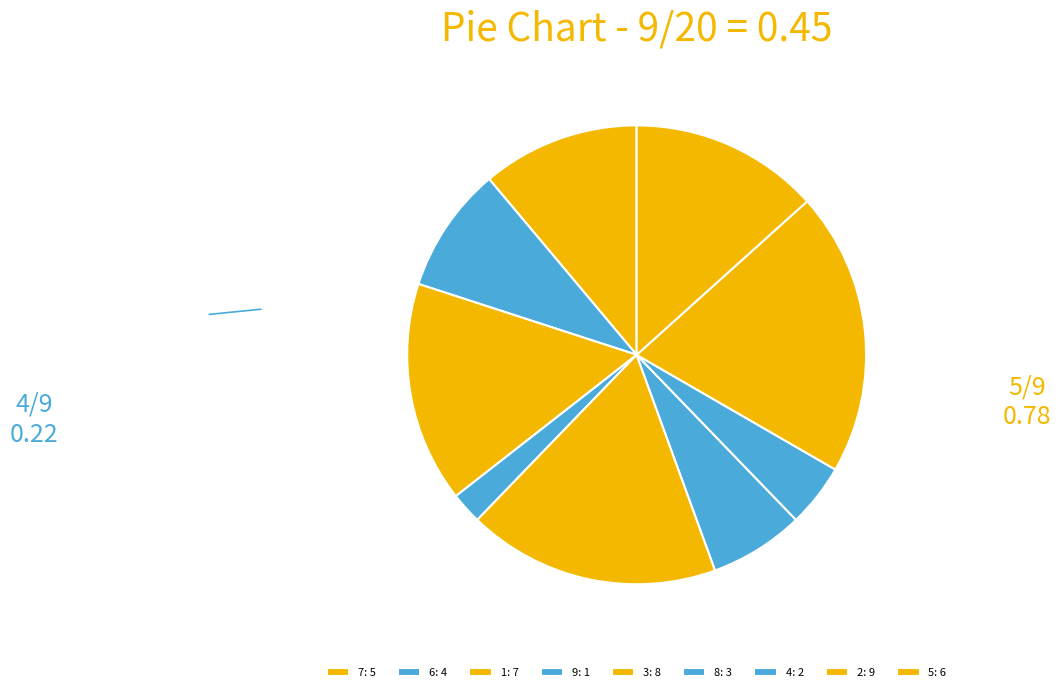

How many segments does this pie chart have?

9